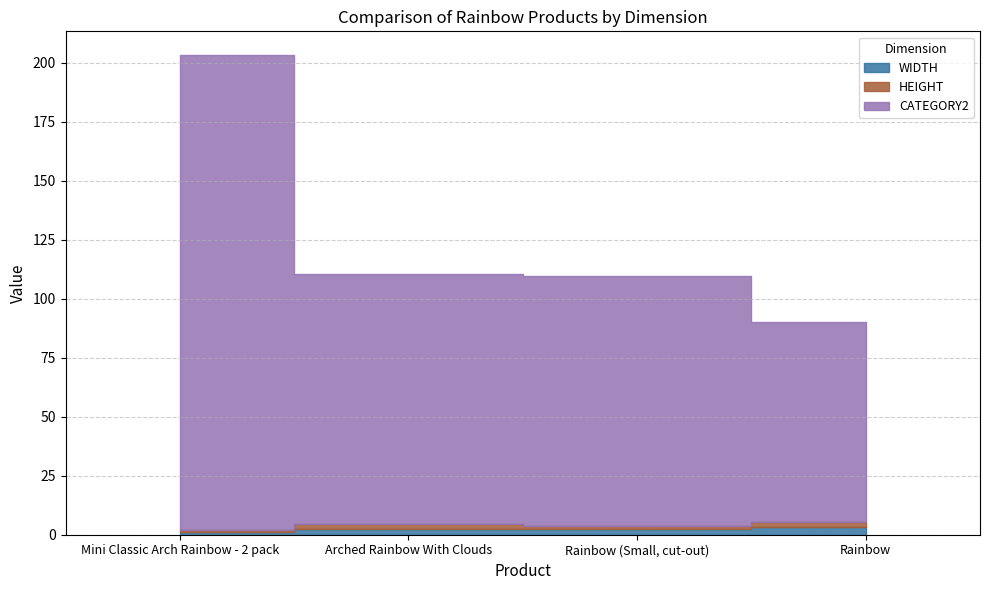

What is the maximum value shown in the chart?

201.0